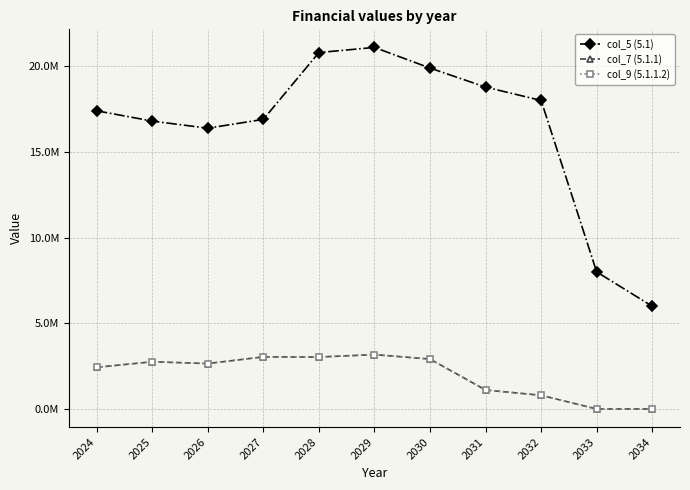

Which category has the lowest value across all series?

2033